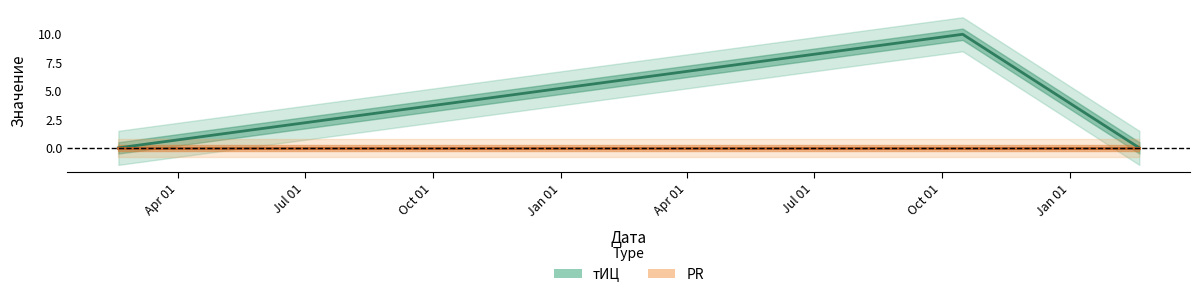

Rank the categories by value from highest to lowest.

2016-10-16, 2015-02-17, 2017-02-20